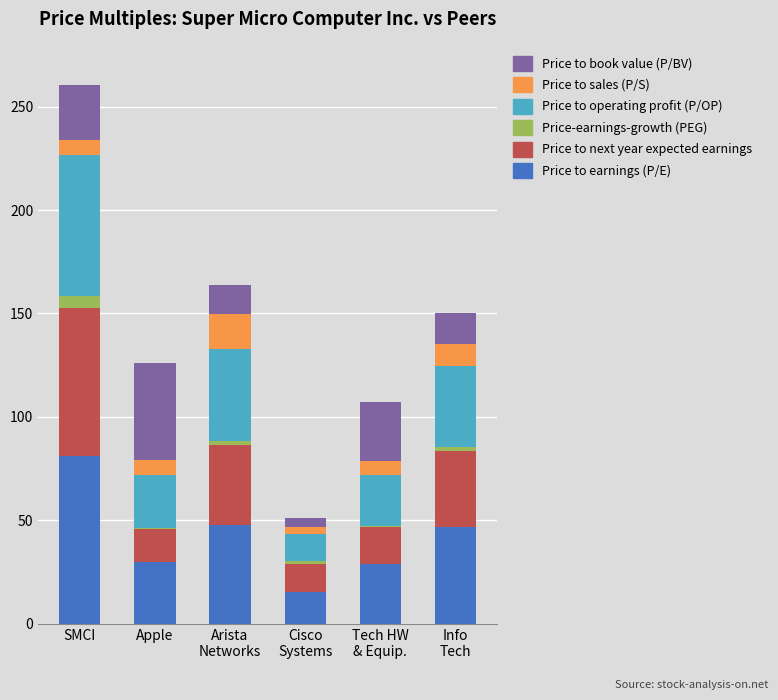

Is it true that Price to earnings (P/E) equals 135.0 at SMCI?

False